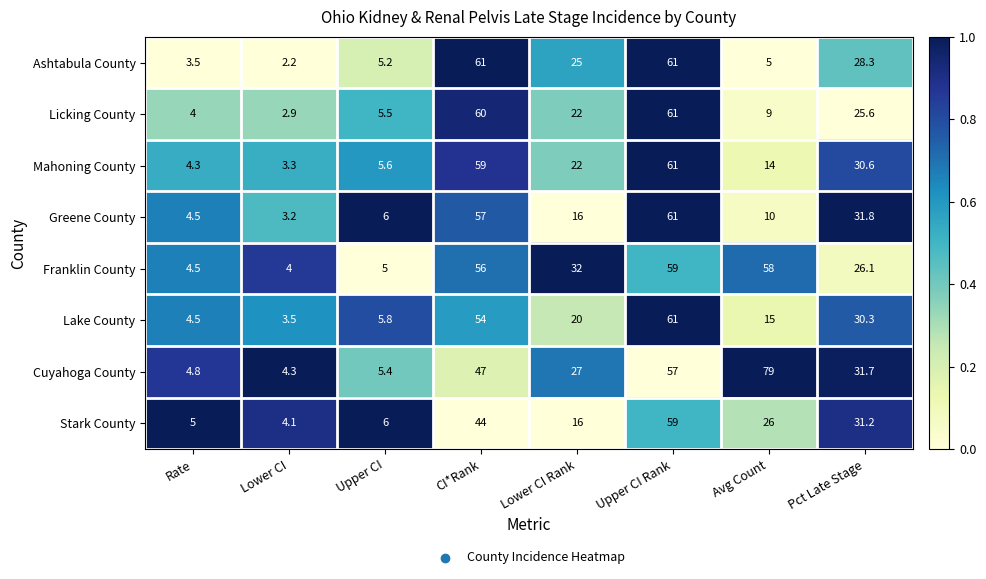

Is the value of Lake County at CI*Rank greater than the value of Mahoning County at Lower CI Rank?

Yes